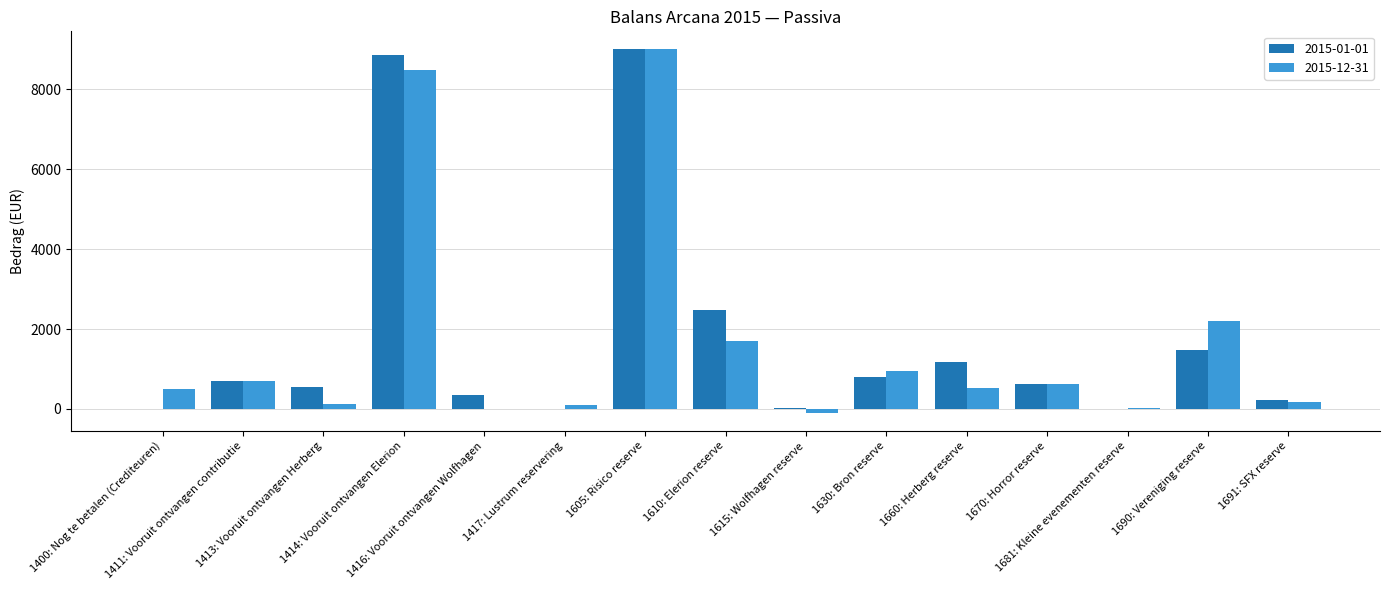

What is the total value across all series at 1690: Vereniging reserve?

3667.3